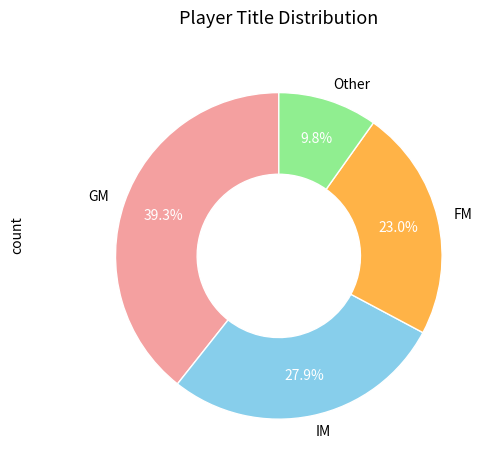

What is the largest slice in the pie chart?

GM